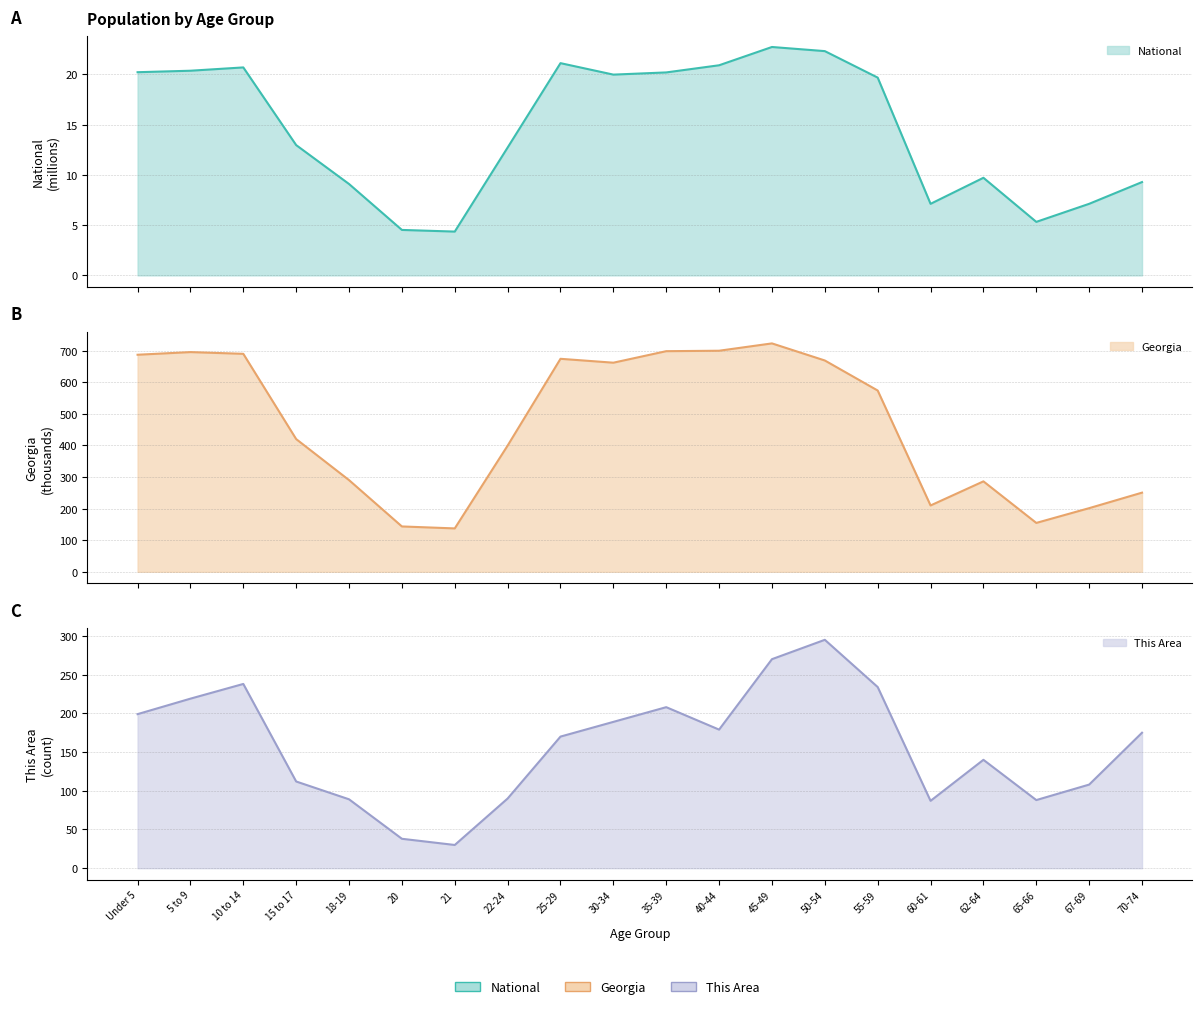

Reading right to left, transcribe all the data shown in this chart.

This Area: 70-74=175.0	67-69=108.0	65-66=88.0	62-64=140.0	60-61=87.0	55-59=234.0	50-54=295.0	45-49=270.0	40-44=179.0	35-39=208.0	30-34=189.0	25-29=170.0	22-24=90.0	21=30.0	20=38.0	18-19=89.0	15 to 17=112.0	10 to 14=238.0	5 to 9=219.0	Under 5=199.0
Georgia: 70-74=250.4	67-69=201.4	65-66=154.6	62-64=286.1	60-61=209.9	55-59=573.6	50-54=668.6	45-49=722.7	40-44=699.5	35-39=698.1	30-34=661.6	25-29=673.9	22-24=399.4	21=137.3	20=143.5	18-19=290.1	15 to 17=419.9	10 to 14=689.7	5 to 9=695.2	Under 5=686.8
National: 70-74=9.3	67-69=7.1	65-66=5.3	62-64=9.7	60-61=7.1	55-59=19.7	50-54=22.3	45-49=22.7	40-44=20.9	35-39=20.2	30-34=20.0	25-29=21.1	22-24=12.7	21=4.4	20=4.5	18-19=9.1	15 to 17=13.0	10 to 14=20.7	5 to 9=20.3	Under 5=20.2